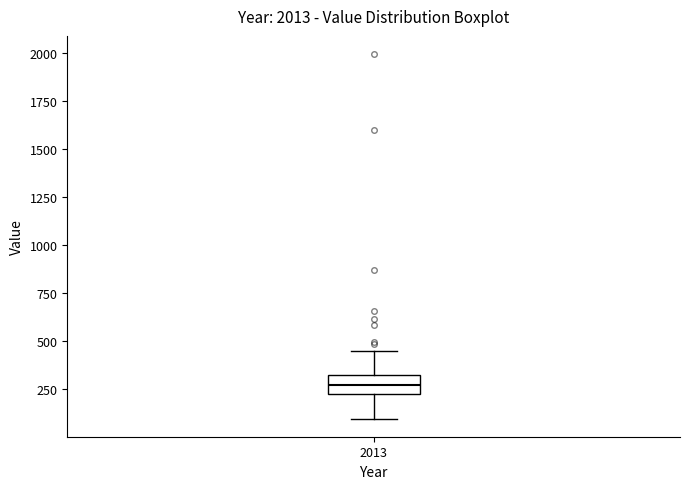

Read this box plot against the y-axis: the position of the median line, the range covered by the box, and the ends of both whiskers. The values are not printed on the chart, so give them approximately, as read against the axis.

median 250 (inside the box), box 250 to 300, whiskers 100 to 450